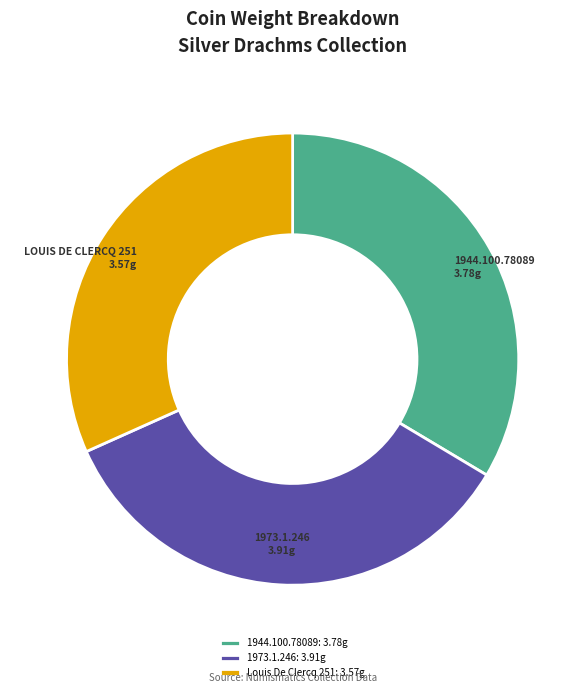

Between 1973.1.246 and Louis De Clercq 251, which is larger?

1973.1.246